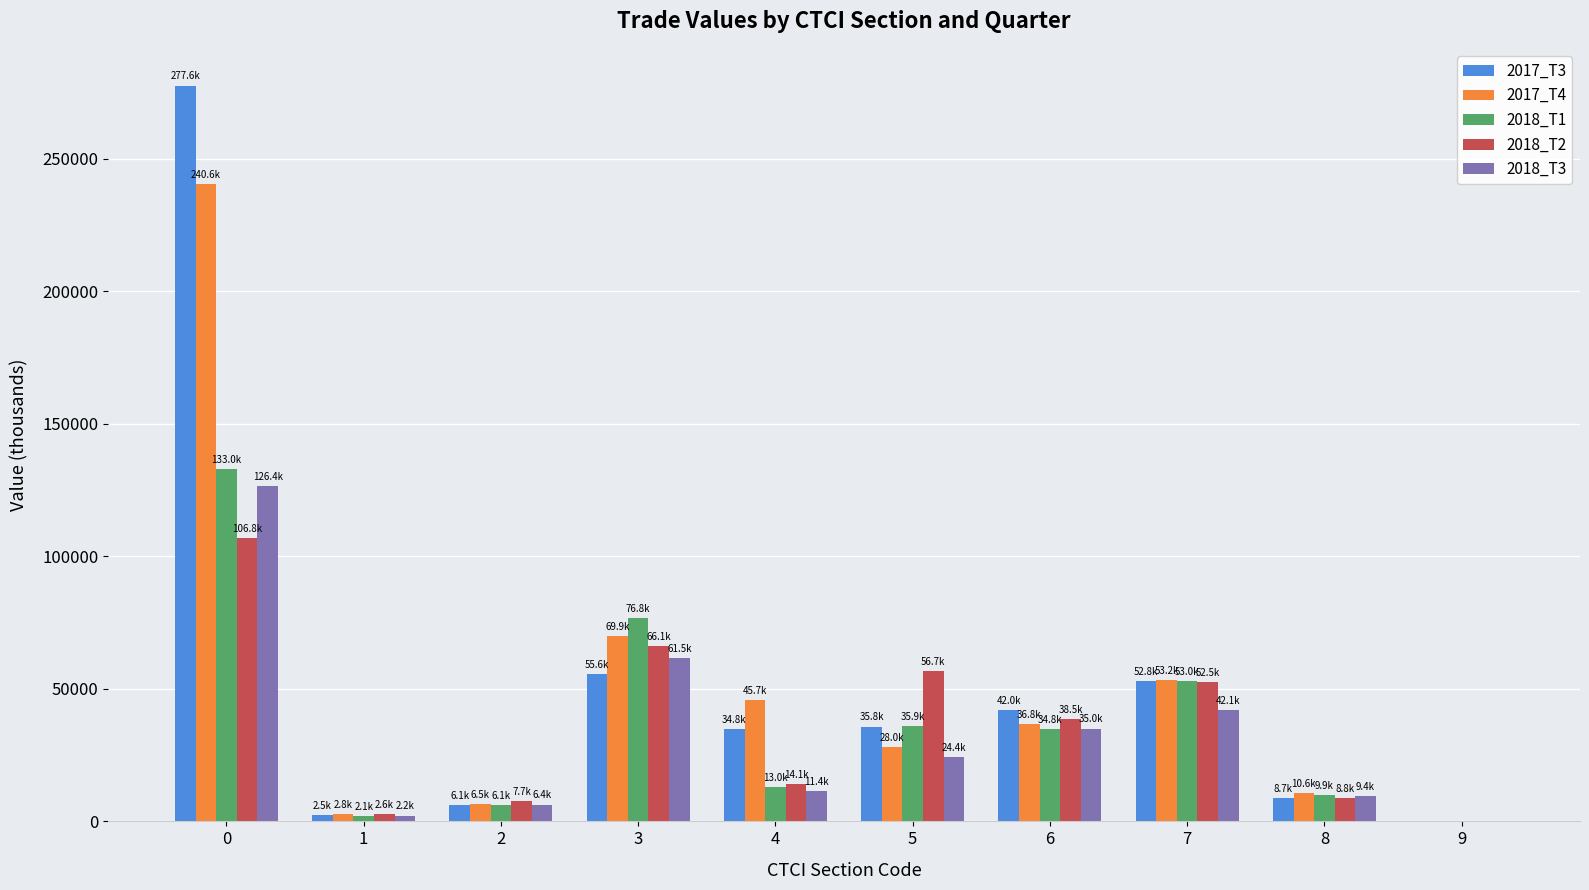

Which series changed the most between 0 and 2?

2017_T3